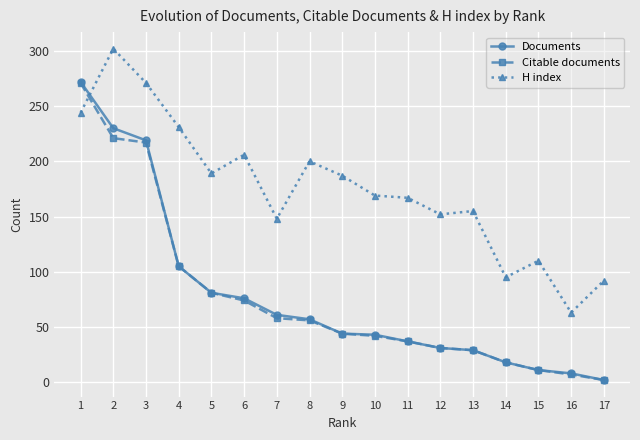

What is the greatest value displayed?

302